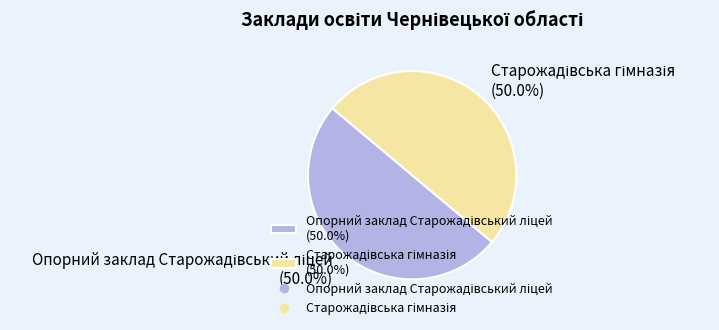

Rank the categories by value from lowest to highest.

Старожадівська гімназія, Опорний заклад Старожадівський ліцей